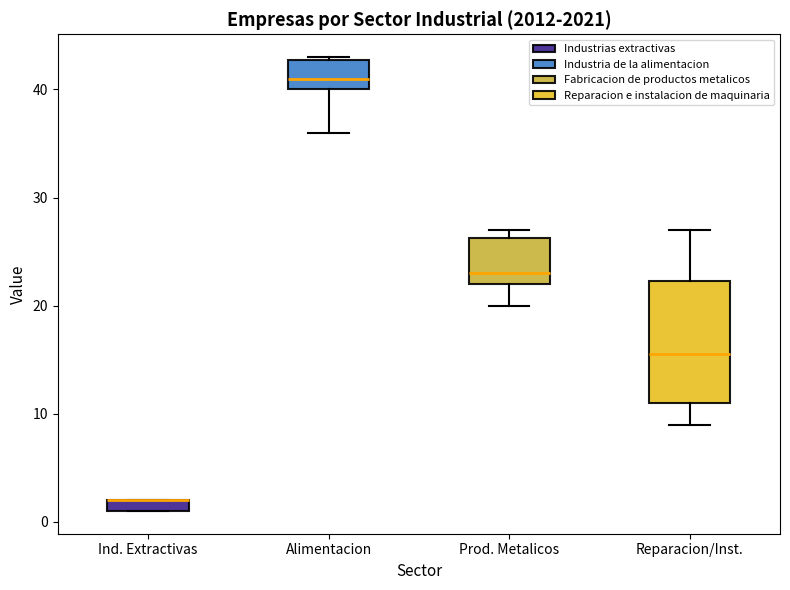

Which box is the tallest, from its lower edge to its upper edge?

Reparacion/Inst.